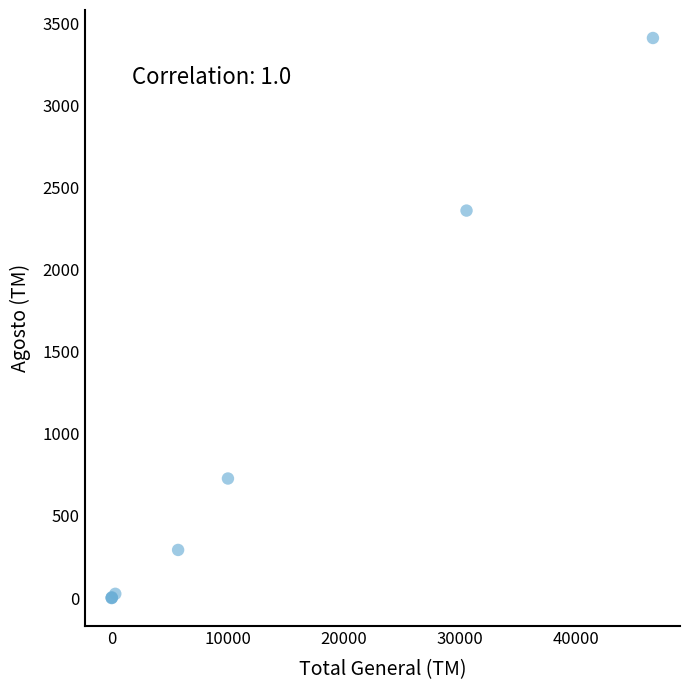

What Y value in the scatter plot is closest to 1705?

2360.3